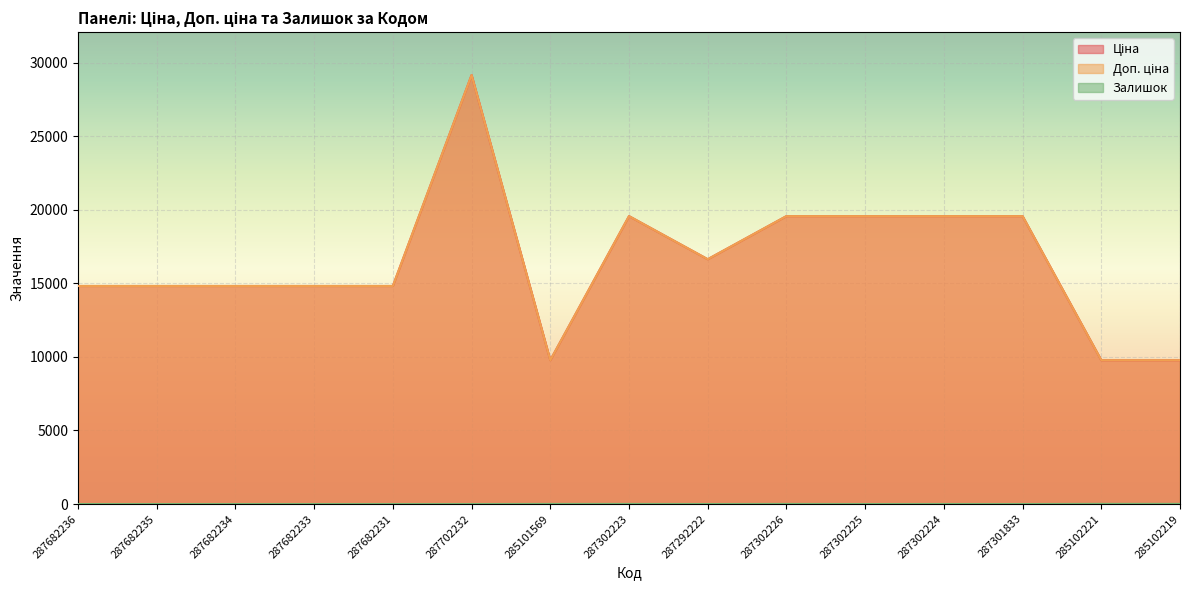

How many data points does each series have?

15